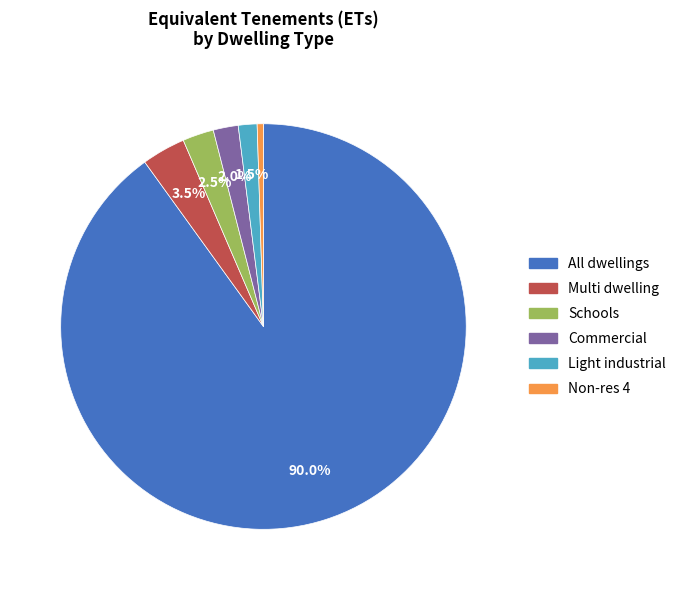

Does any single category account for the majority?

Yes